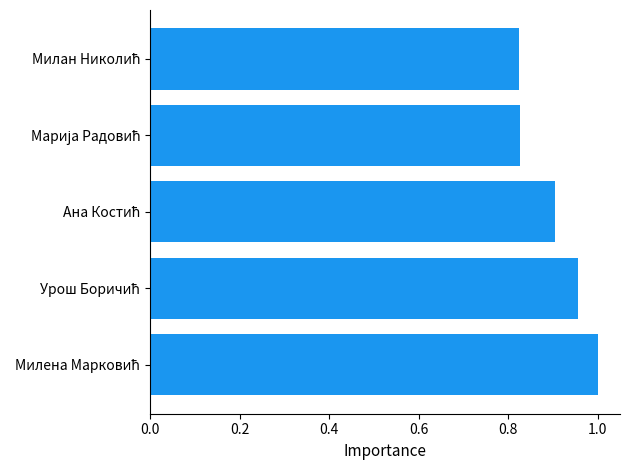

What is the average value?

0.9